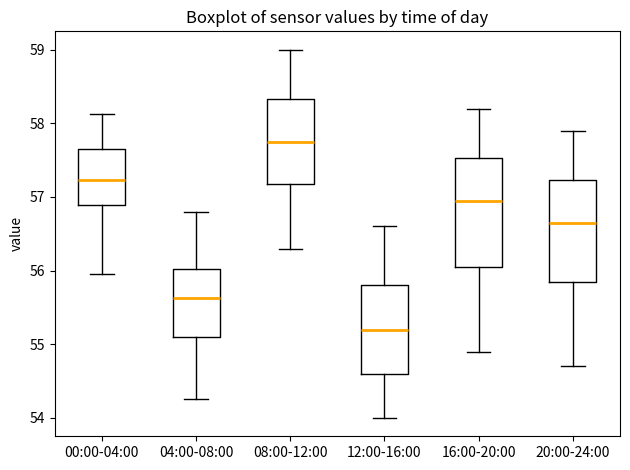

Reading left to right, transcribe this box plot: for each box, give where its median line is, the range the box spans, and where its two whiskers end, as read against the y-axis. The values are not printed on the chart, so give them approximately, as read against the axis.

00:00-04:00: median 57.2, box 56.9 to 57.7, whiskers 56.0 to 58.1
04:00-08:00: median 55.6, box 55.1 to 56.0, whiskers 54.3 to 56.8
08:00-12:00: median 57.8, box 57.2 to 58.3, whiskers 56.3 to 59.0
12:00-16:00: median 55.2, box 54.6 to 55.8, whiskers 54.0 to 56.6
16:00-20:00: median 57.0, box 56.1 to 57.5, whiskers 54.9 to 58.2
20:00-24:00: median 56.7, box 55.9 to 57.2, whiskers 54.7 to 57.9